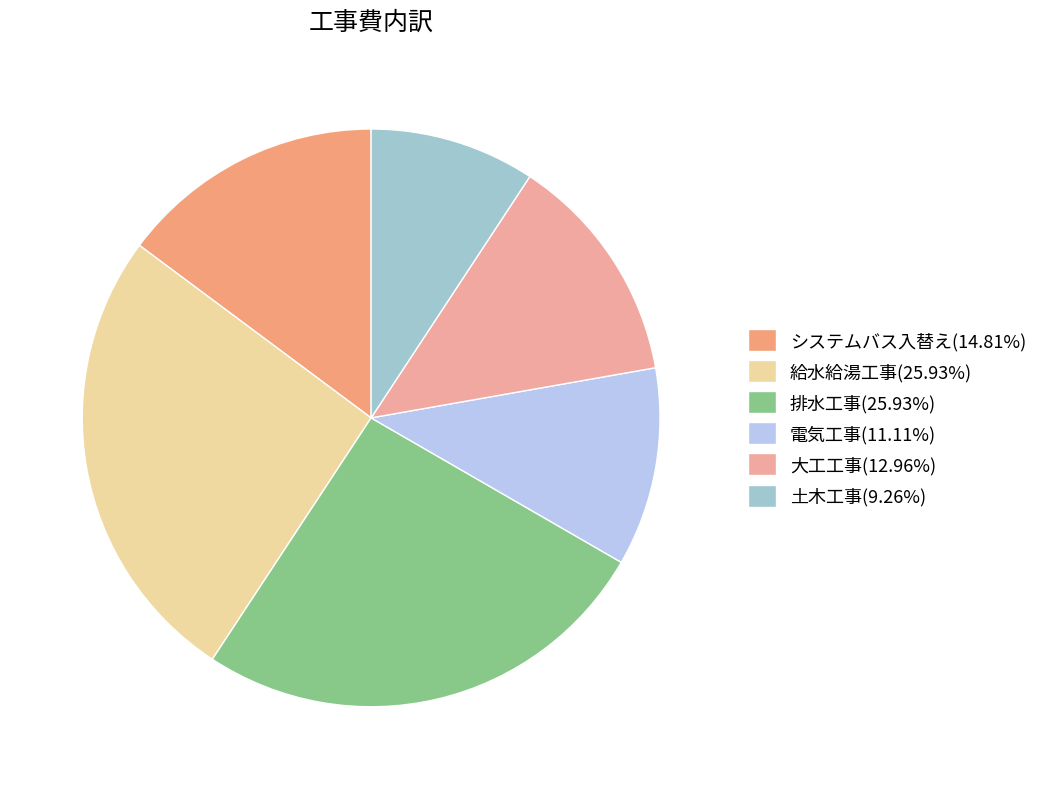

Does 大工工事 account for over 50% of the chart?

No